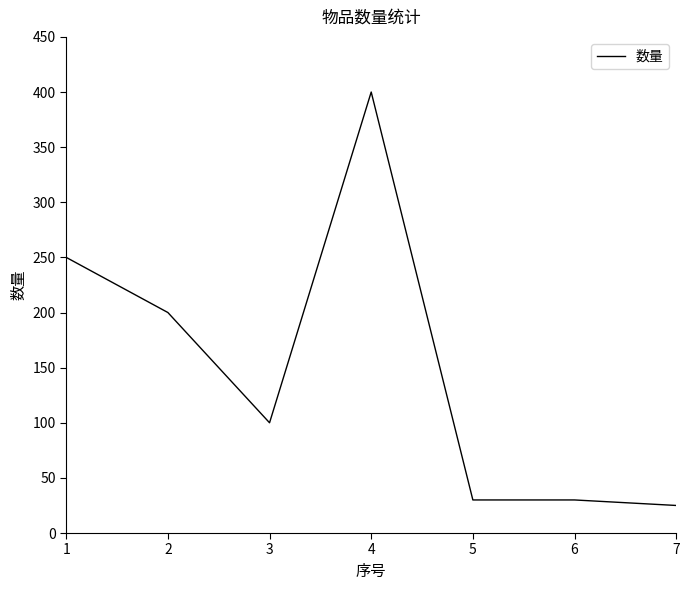

How many series are shown in this chart?

1